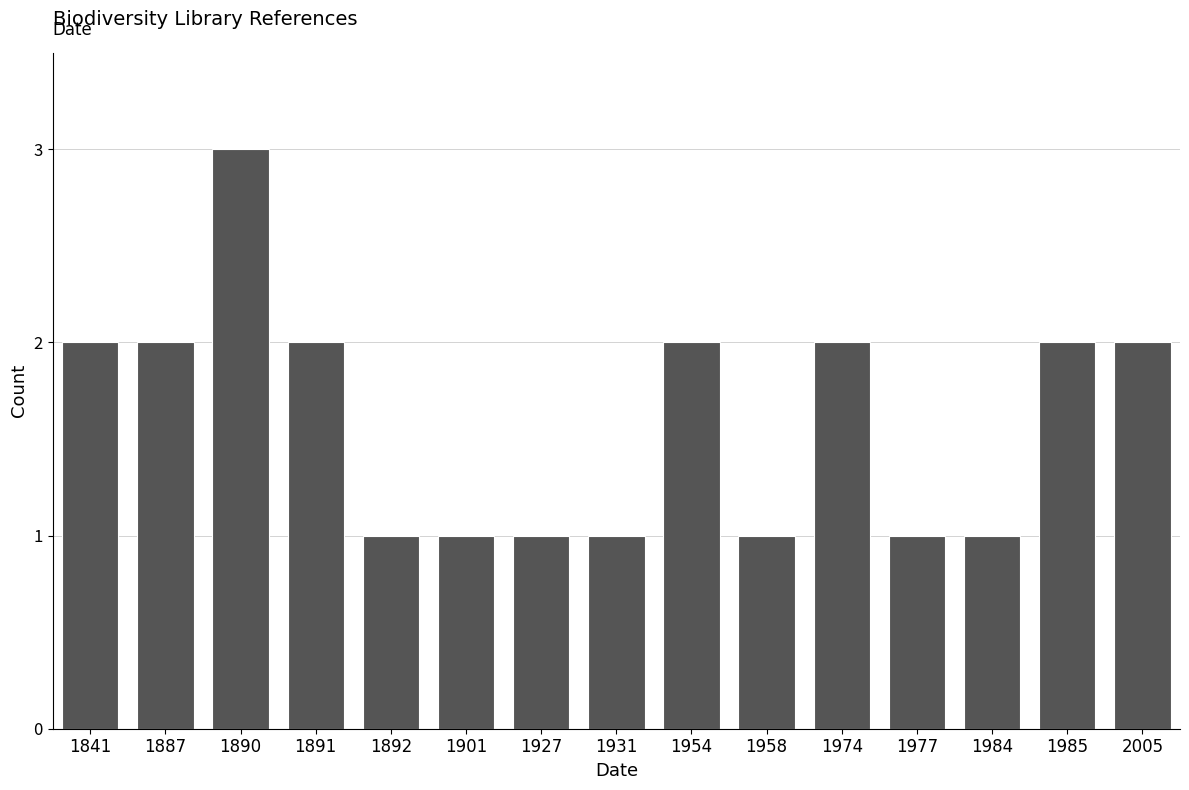

Reading left to right, extract all data points from this chart.

1841=2	1887=2	1890=3	1891=2	1892=1	1901=1	1927=1	1931=1	1954=2	1958=1	1974=2	1977=1	1984=1	1985=2	2005=2